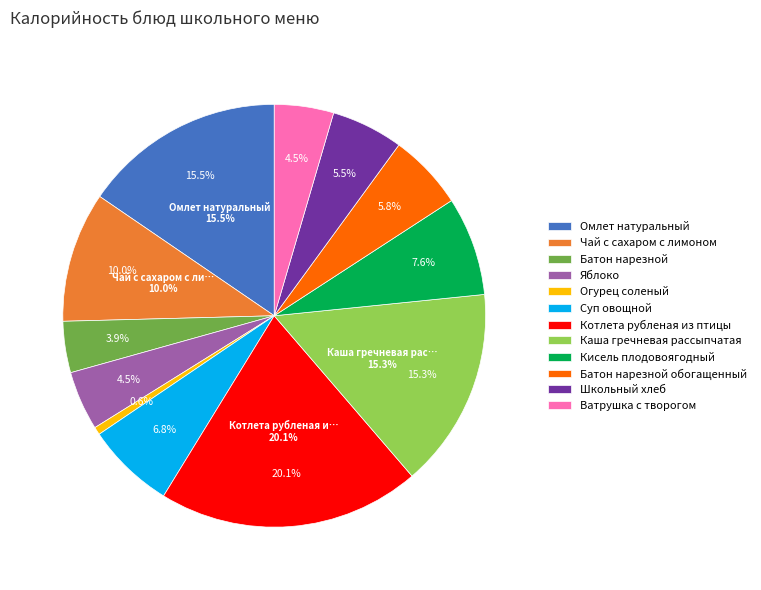

Between Котлета рубленая из птицы and Ватрушка с творогом, which is larger?

Котлета рубленая из птицы